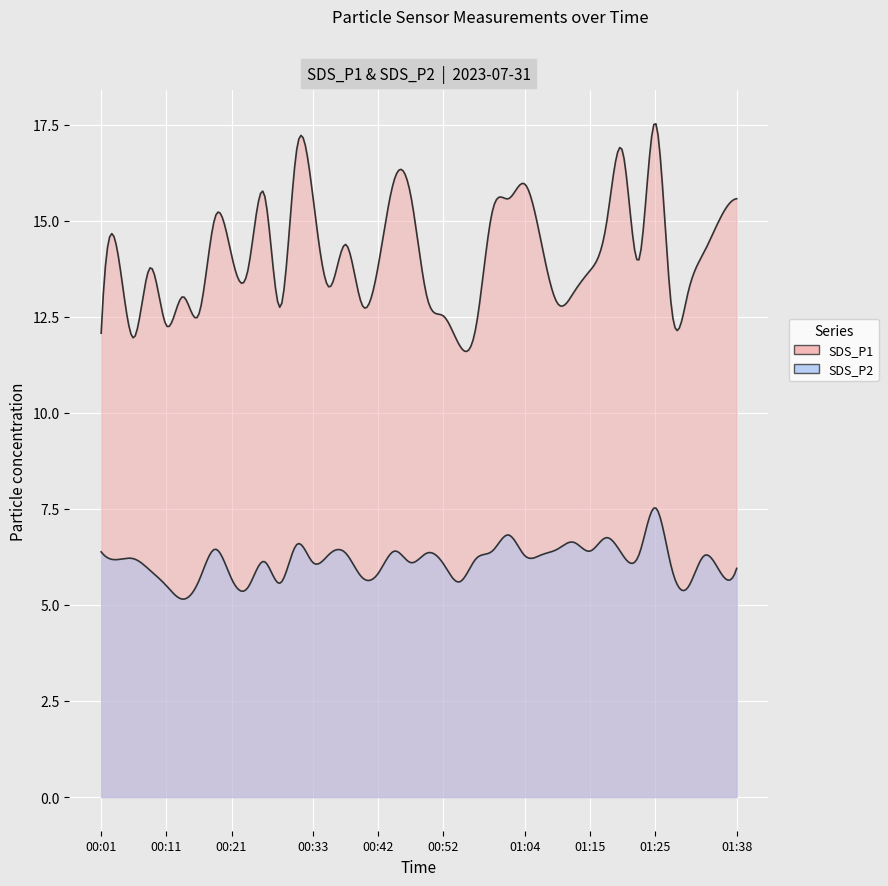

True or false: SDS_P1 and SDS_P2 intersect in this chart.

False